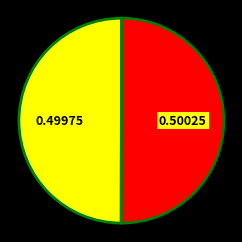

How many slices are in this pie chart?

2